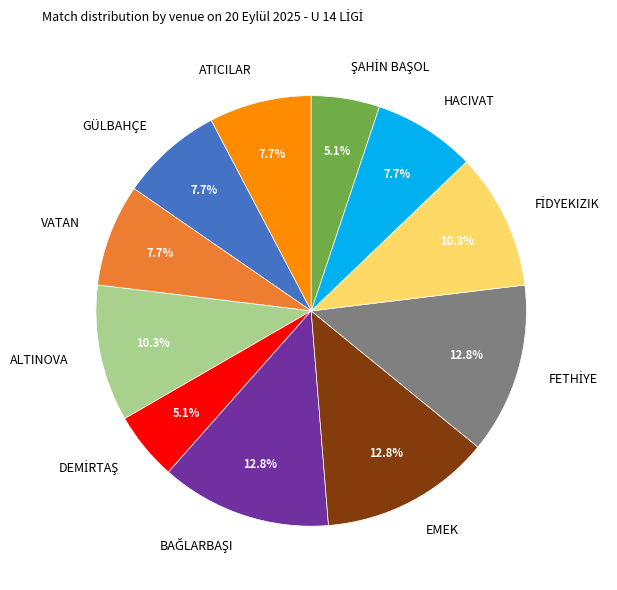

How many segments does this pie chart have?

11